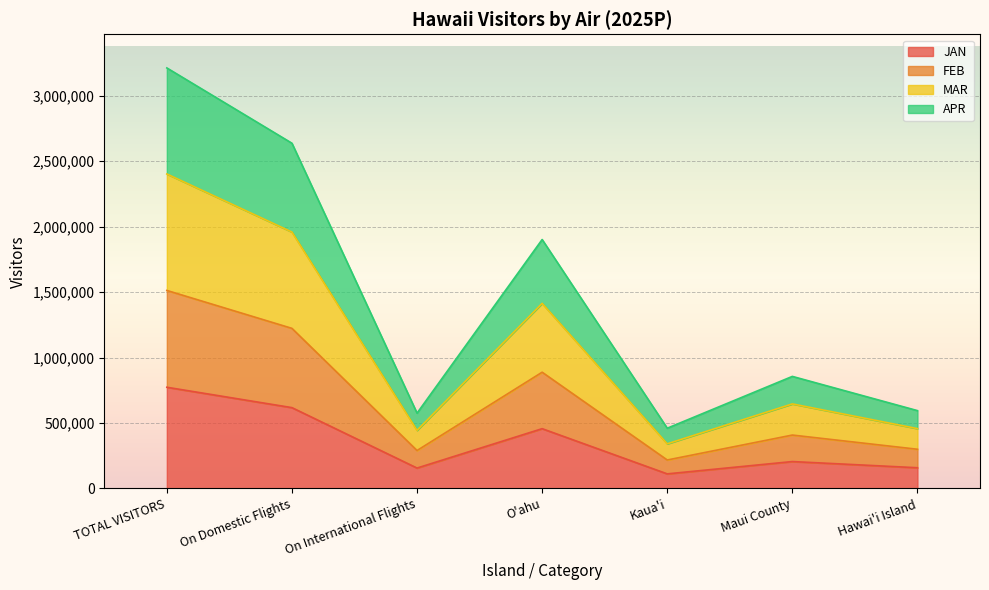

At which label does JAN reach its minimum?

Kaua'i